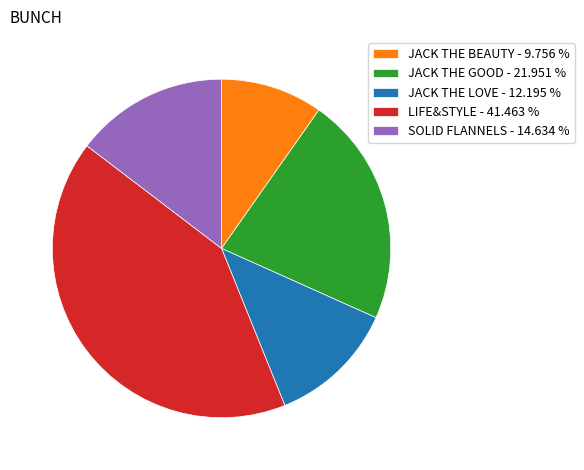

Is the sum of LIFE&STYLE - 41.463 % and SOLID FLANNELS - 14.634 % greater than half?

Yes